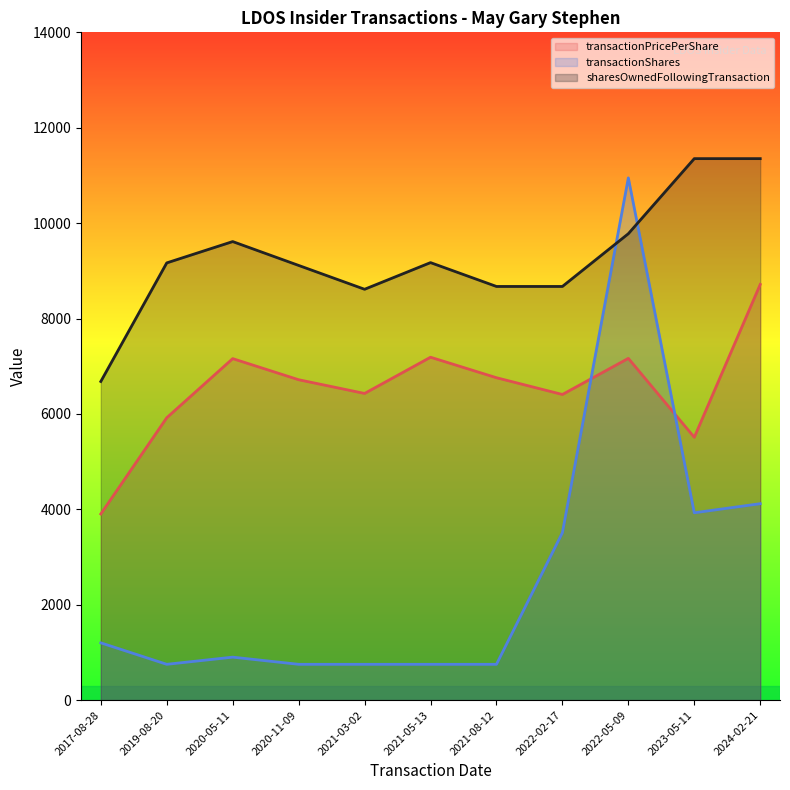

Reading left to right, what are all the values shown in this chart?

transactionPricePerShare: 3902.5	5919.8	7158.9	6716.5	6428.8	7188.3	6758.5	6407.1	7164.4	5509.6	8714.2
transactionShares: 1200.0	750.0	900.0	750.0	750.0	750.0	750.0	3510.0	10948.5	3927.0	4117.5
sharesOwnedFollowingTransaction: 6680.0	9166.0	9613.0	9113.0	8613.0	9172.0	8672.0	8672.0	9778.0	11352.0	11352.0